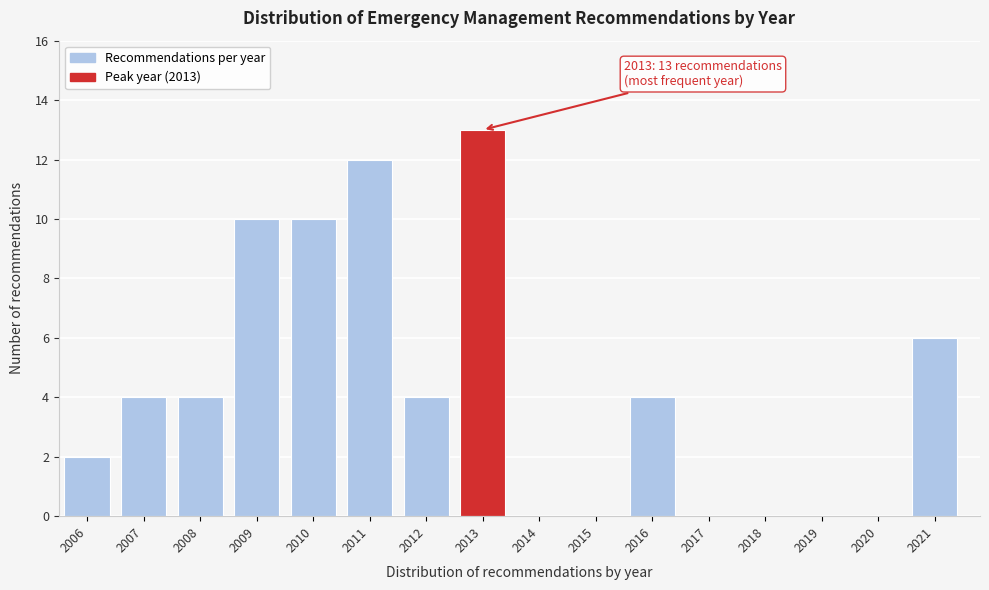

Reading left to right, list all the values displayed in this chart.

2006=2	2007=4	2008=4	2009=10	2010=10	2011=12	2012=4	2013=13	2014=0	2015=0	2016=4	2017=0	2018=0	2019=0	2020=0	2021=6